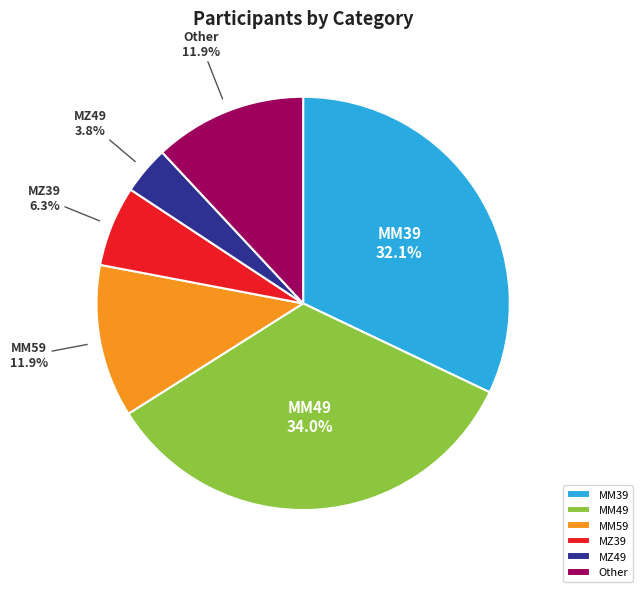

Between MM59 and MM39, which is larger?

MM39